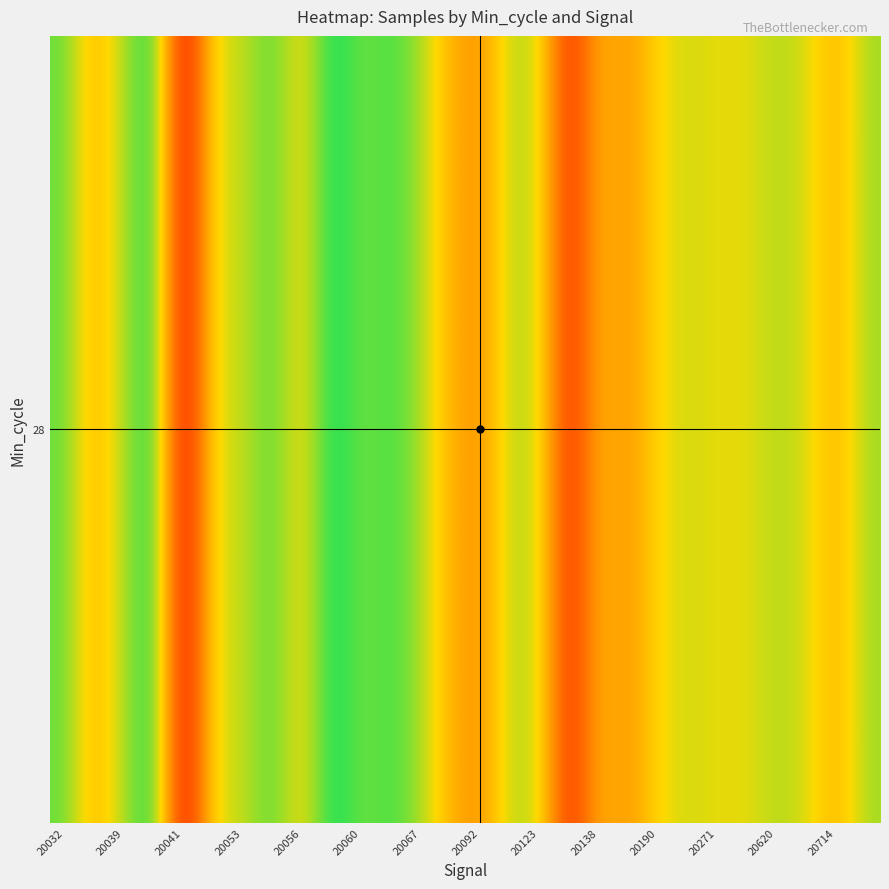

Reading left to right, what are all the values shown in this chart?

6298561	6277416	6292771	6305981	6241241	6287651	6289991	6300103	6283695	6307426	6296905	6301696	6293161	6277765	6271422	6291476	6289739	6249812	6278897	6272335	6285426	6289491	6287177	6287373	6291956	6288758	6277765	6293355